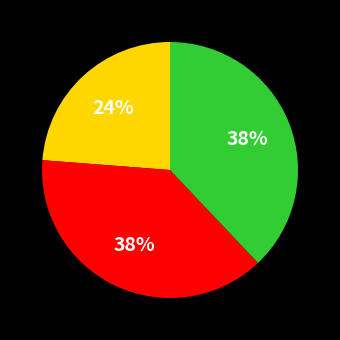

Is there any slice that represents more than half of the pie?

No